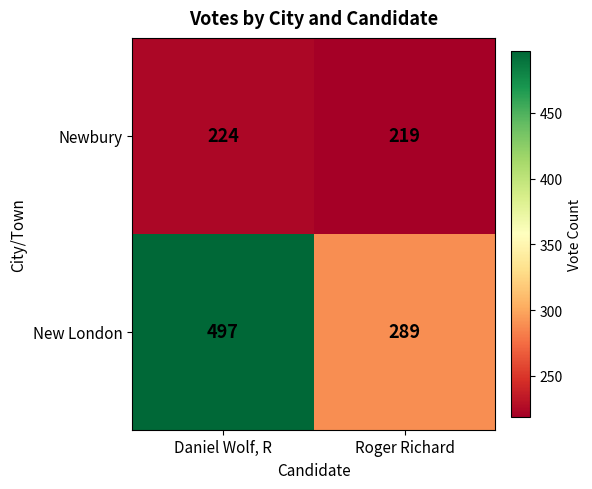

How many series are shown in this chart?

2